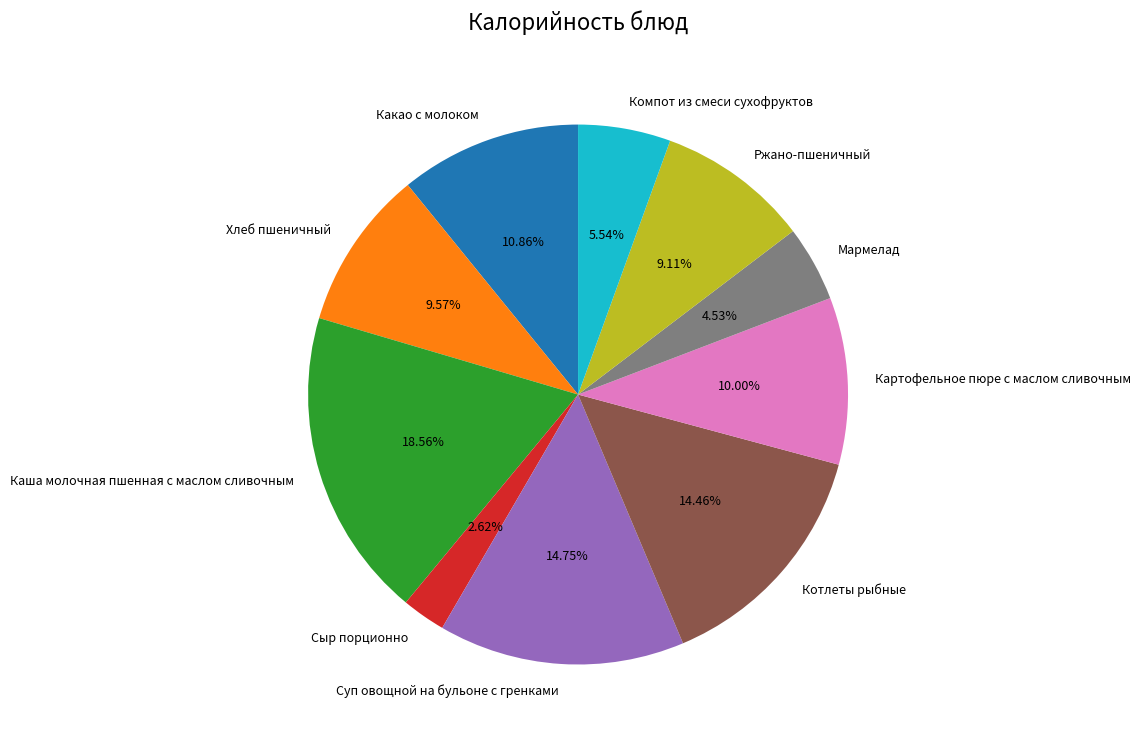

Count the number of slices in the pie.

10